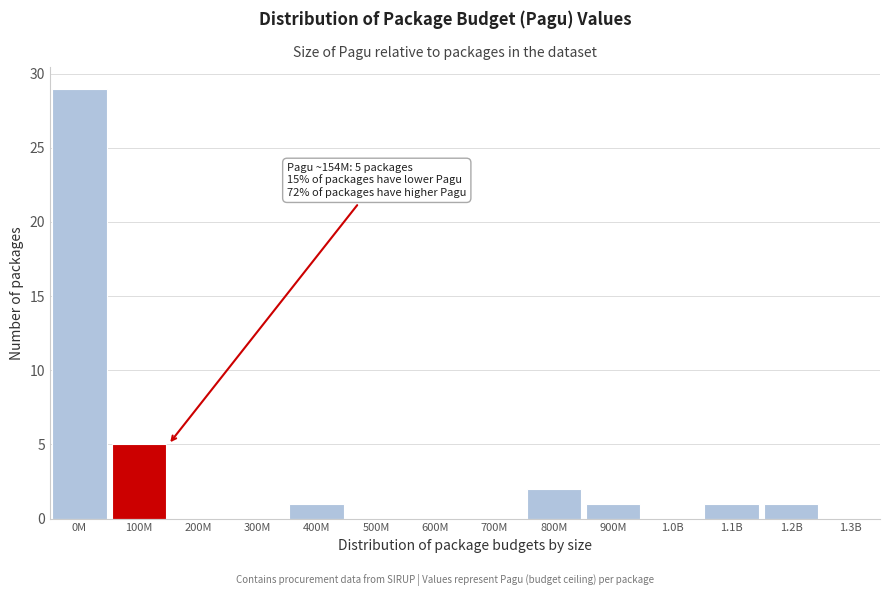

Reading left to right, extract all data points from this chart.

0M=29	100M=5	200M=0	300M=0	400M=1	500M=0	600M=0	700M=0	800M=2	900M=1	1.0B=0	1.1B=1	1.2B=1